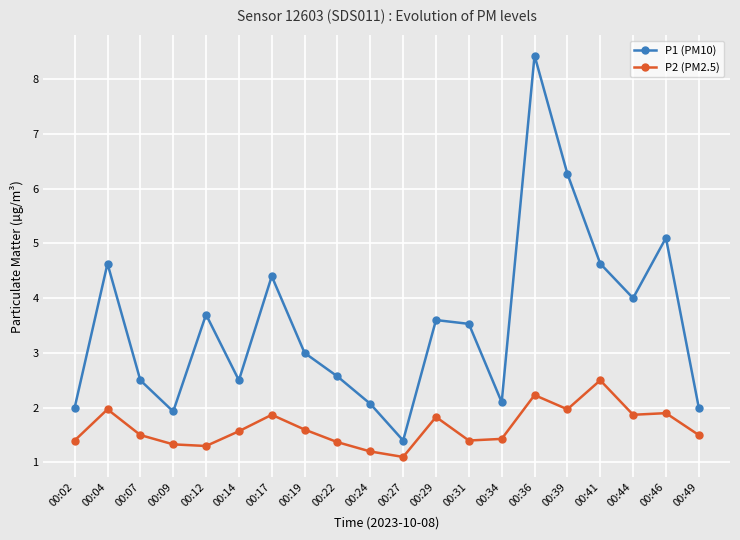

Which series has the largest total across all categories?

P1 (PM10)